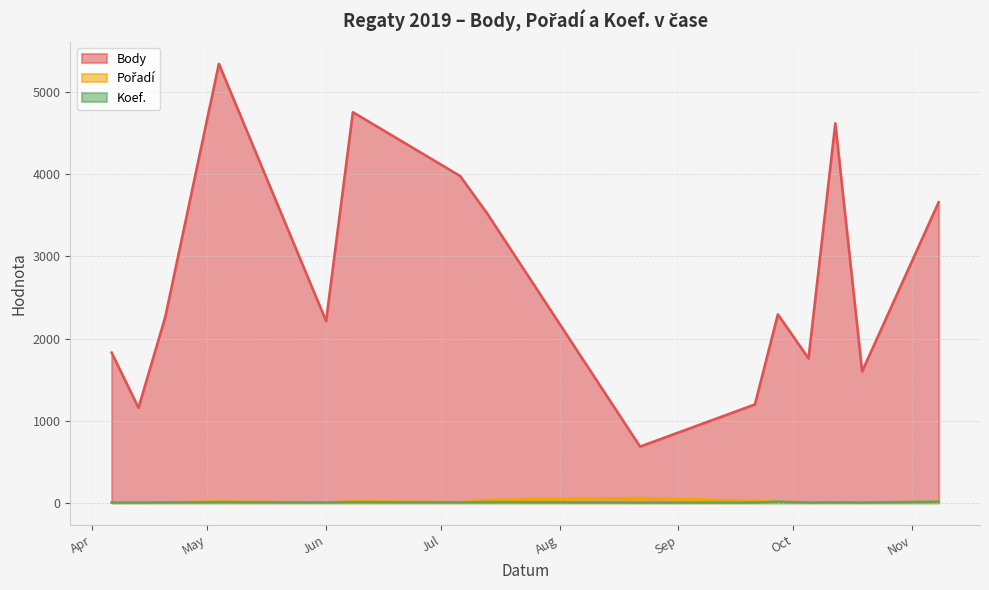

At how many categories does at least one series exceed 1276?

12